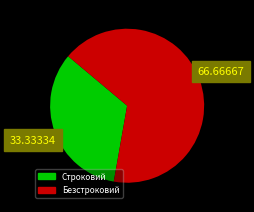

Rank the categories by value from highest to lowest.

Безстроковий, Строковий